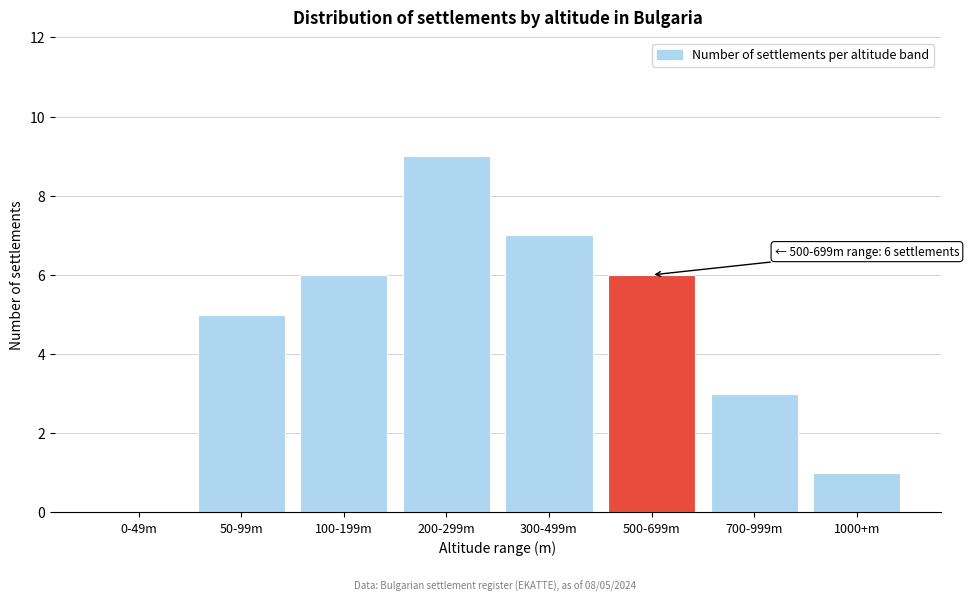

Reading left to right, transcribe all the data shown in this chart.

0-49m=0	50-99m=5	100-199m=6	200-299m=9	300-499m=7	500-699m=6	700-999m=3	1000+m=1